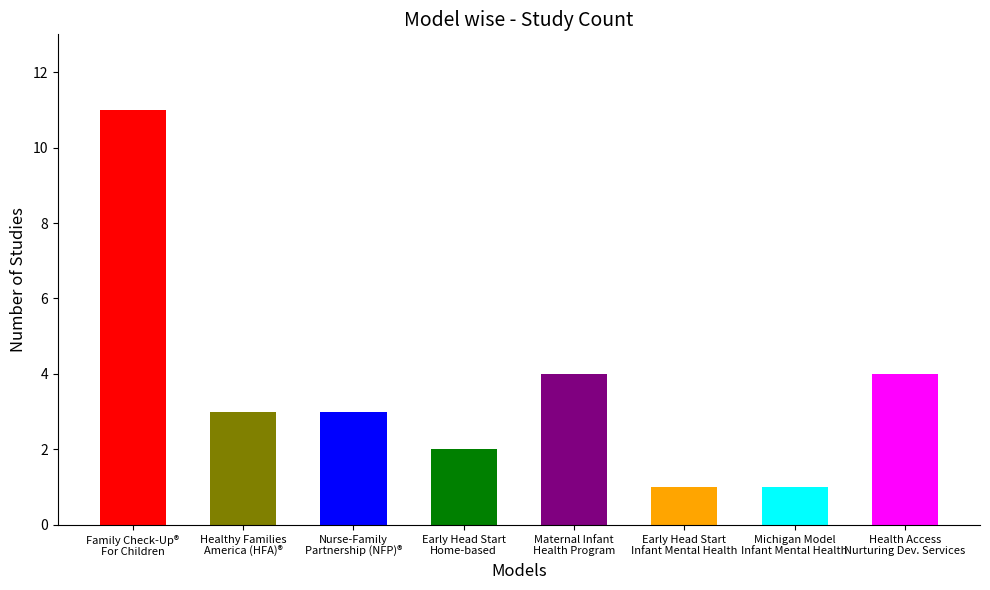

Reading left to right, transcribe all the data shown in this chart.

11	3	3	2	4	1	1	4